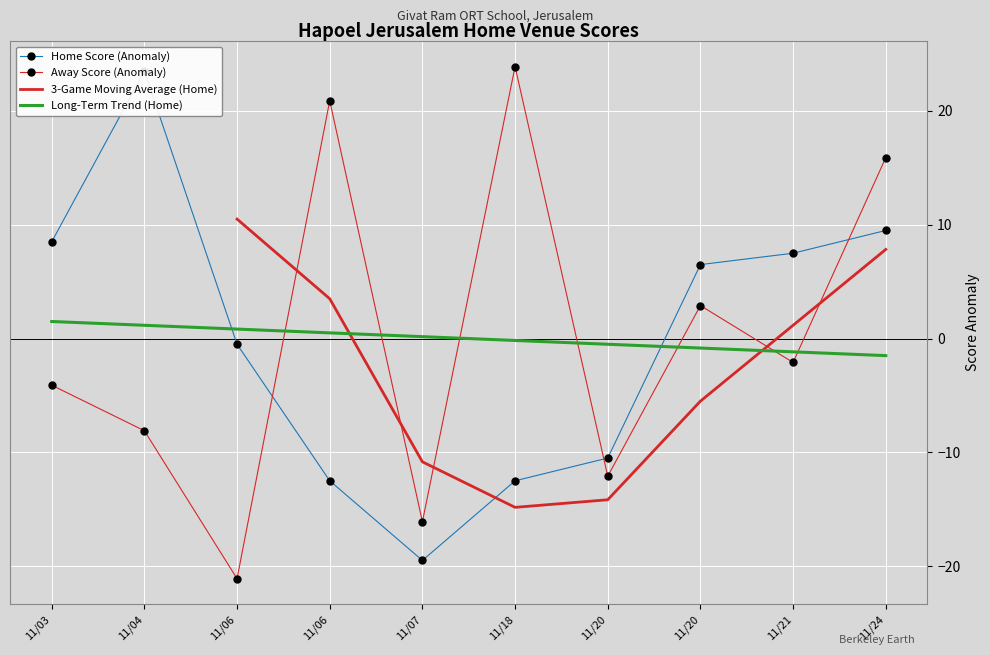

Is the value of Away Score at 11/07 greater than the value of Home Score at 11/21?

No